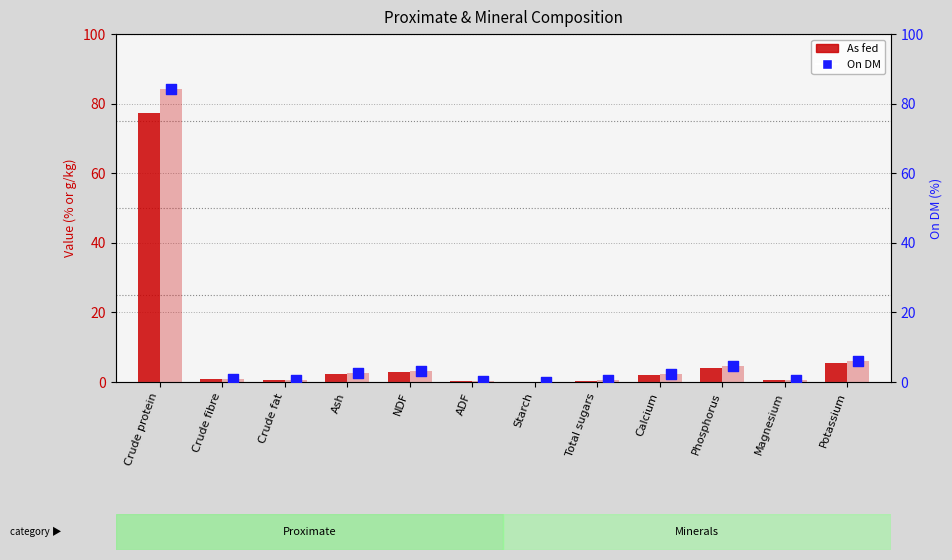

Which series has the largest total across all categories?

On DM